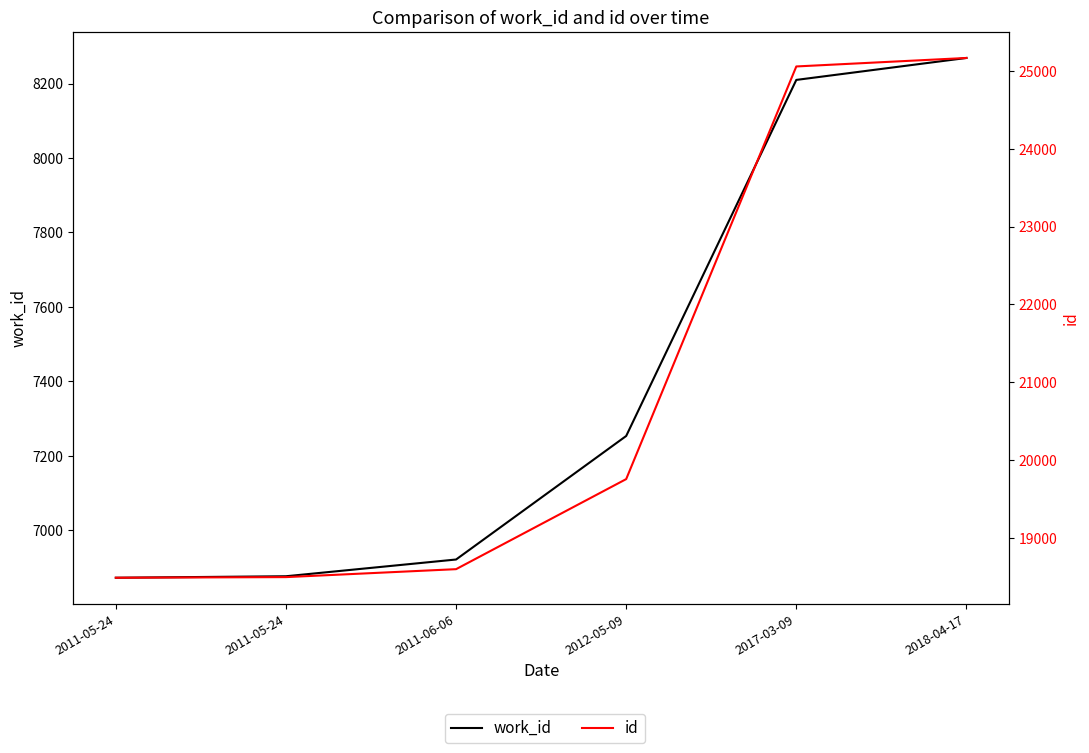

Which series has the widest spread of values?

id